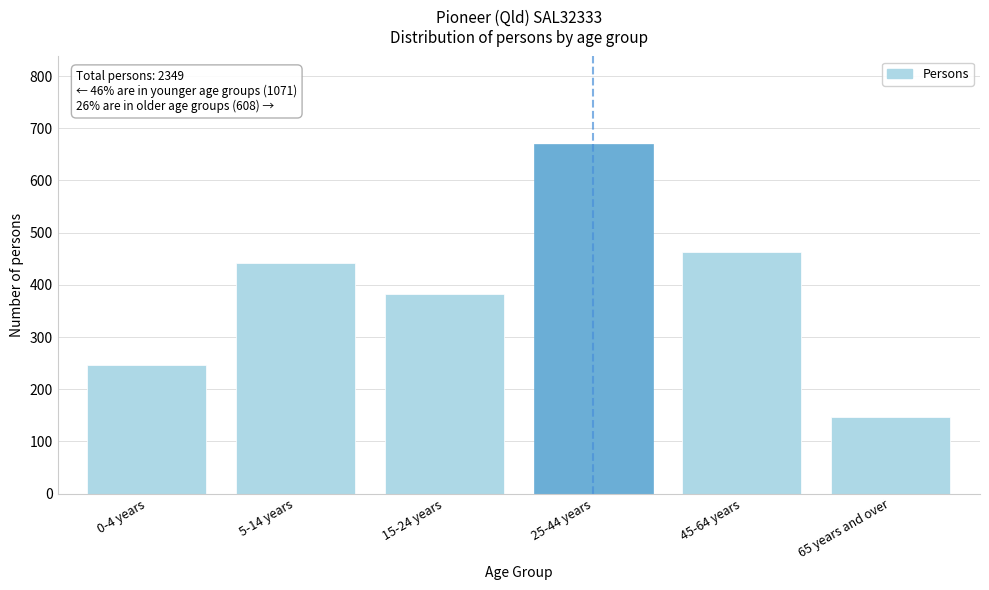

Reading left to right, extract all data points from this chart.

247	442	382	670	462	146